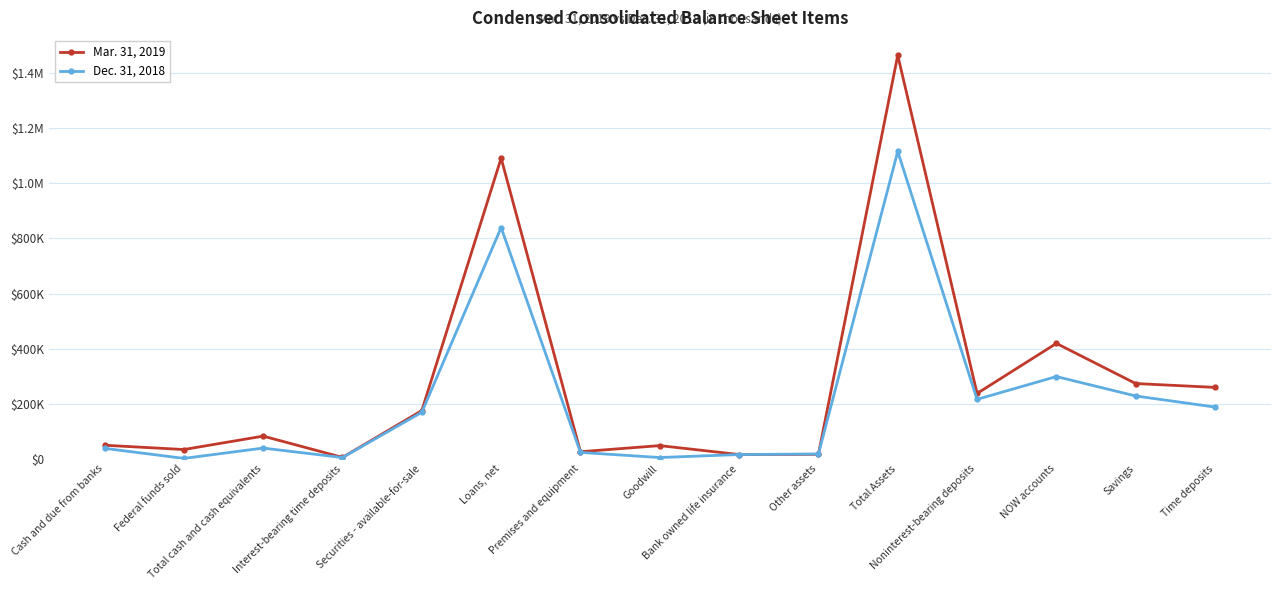

Between which two adjacent categories do Dec. 31, 2018 and Mar. 31, 2019 first intersect?

Bank owned life insurance and Other assets